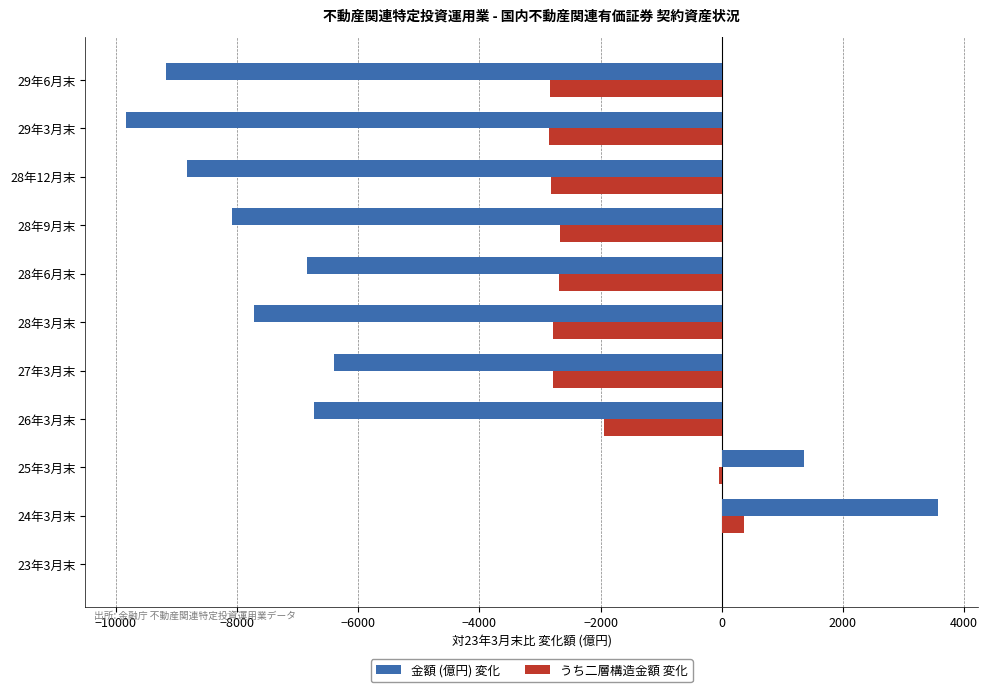

How many distinct data groups are displayed?

2